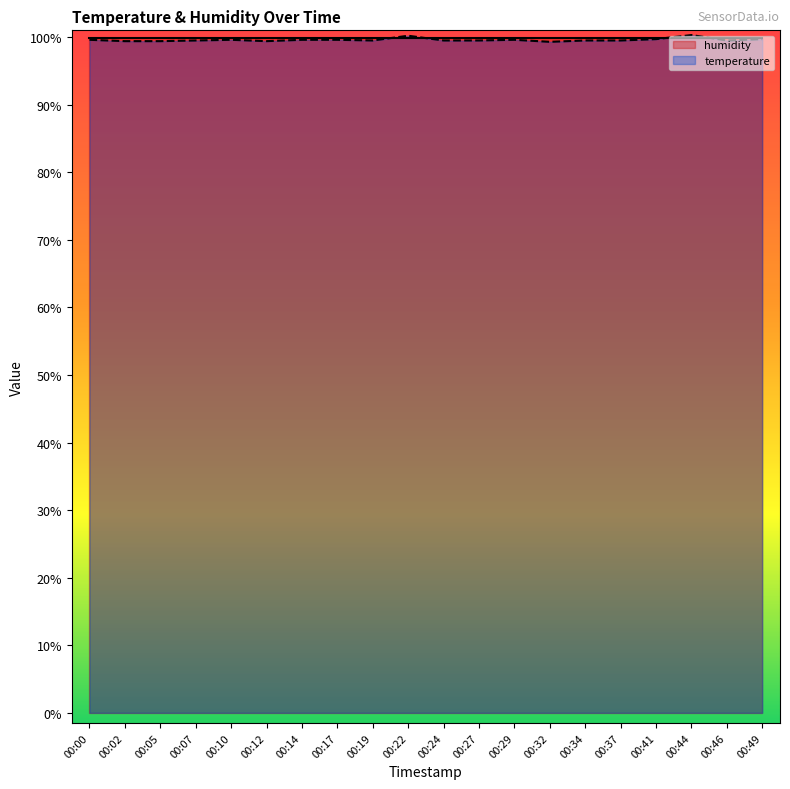

What is the sum of the values at 00:05 and 00:41?

199.1